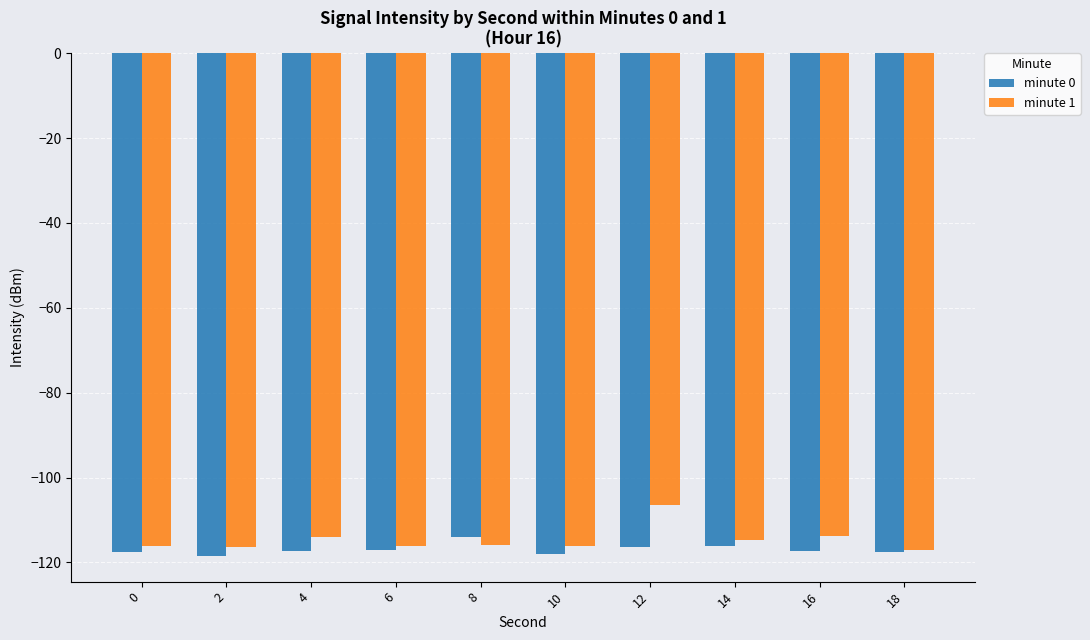

Which series has the widest spread of values?

minute 1